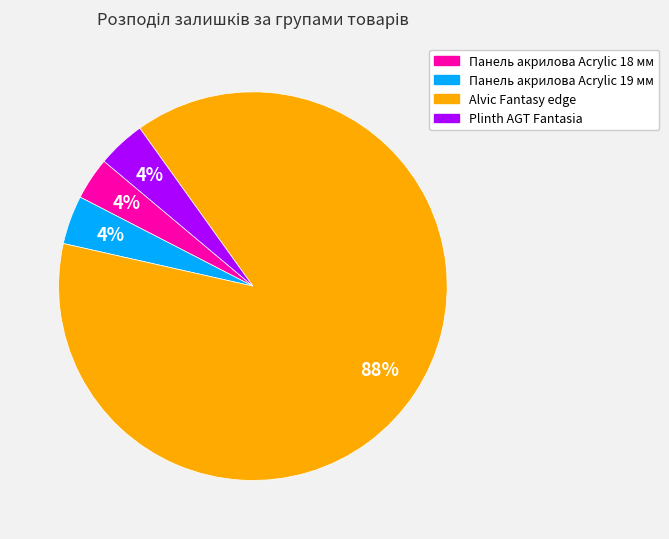

Is there a majority slice in this chart?

Yes